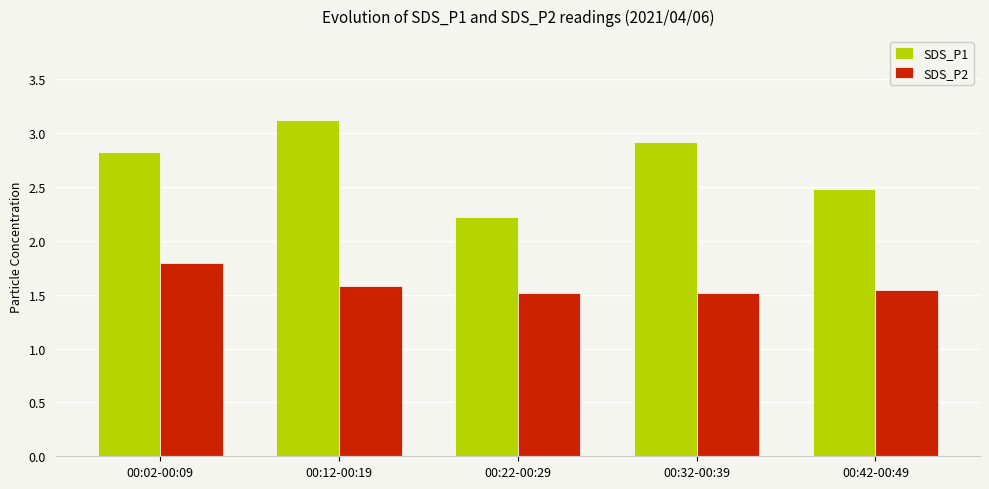

The SDS_P1 series shows 2.8 at 00:02-00:09. True or false?

True